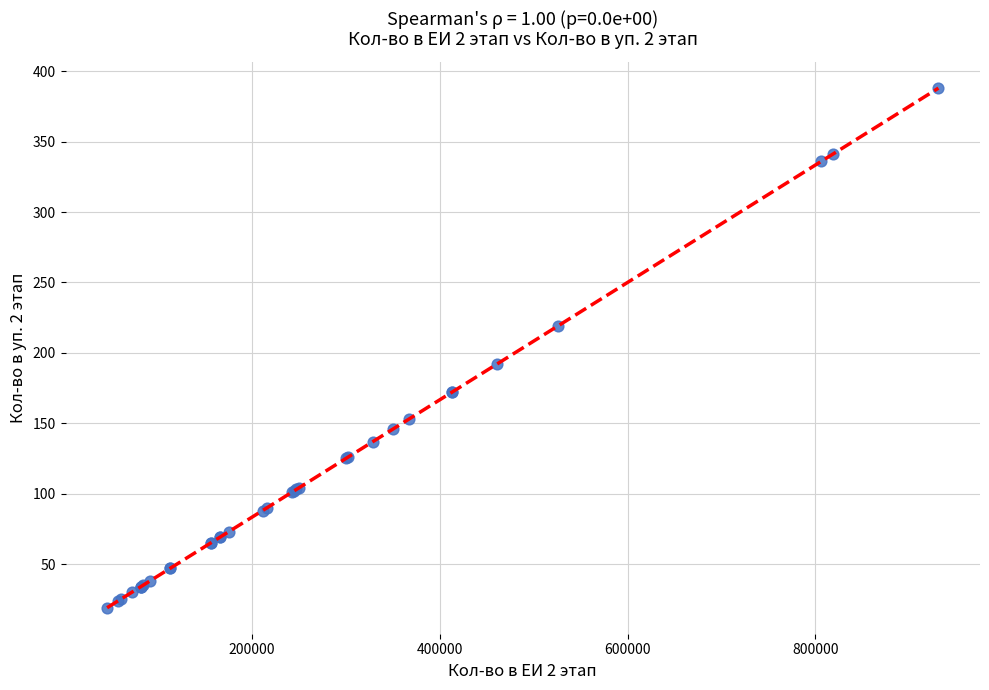

What Y value in the scatter plot is closest to 203?

192